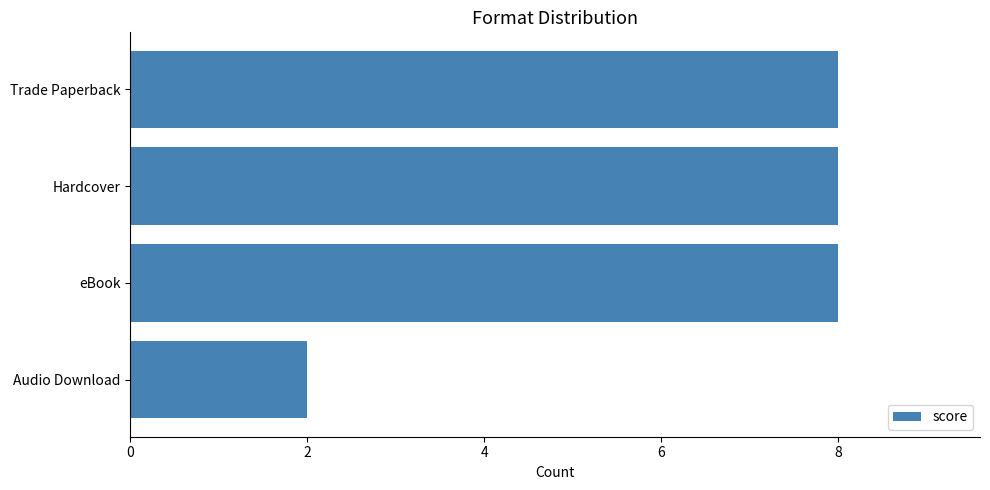

What is the sum of all values?

26